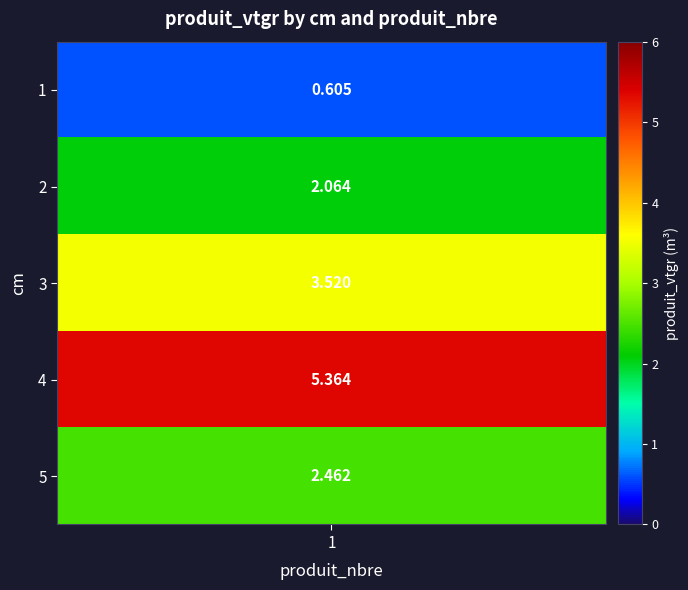

What is the approximate value at 2?

2.1